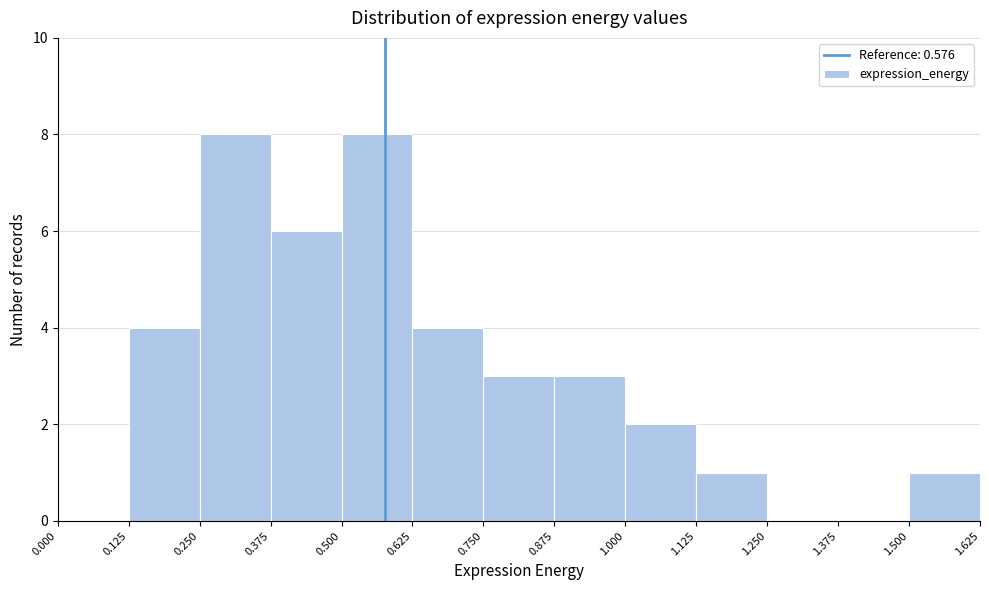

Reading left to right, list every bar in this chart as the range it spans on the x-axis followed by its height. The values are not printed on the chart, so give them approximately, as read against the axis.

0.000 to 0.125: 0
0.125 to 0.250: 4
0.250 to 0.375: 8
0.375 to 0.500: 6
0.500 to 0.625: 8
0.625 to 0.750: 4
0.750 to 0.875: 3
0.875 to 1.000: 3
1.000 to 1.125: 2
1.125 to 1.250: 1
1.250 to 1.375: 0
1.375 to 1.500: 0
1.500 to 1.625: 1